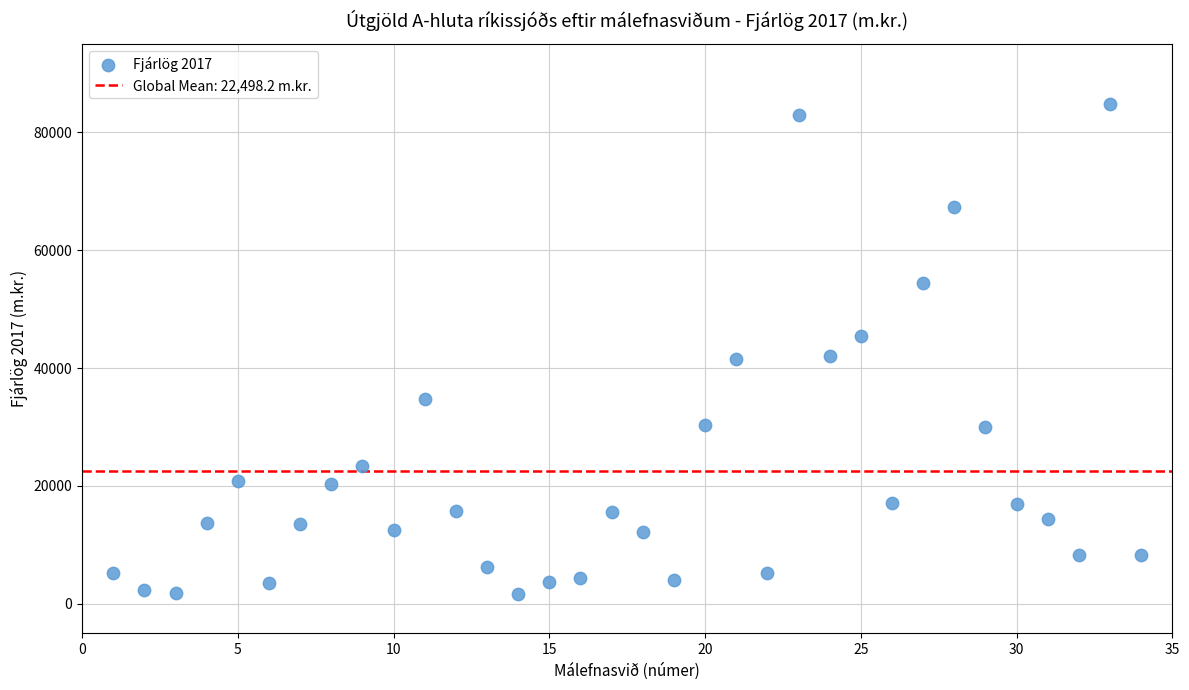

What is the range of X values (max minus min)?

33.0